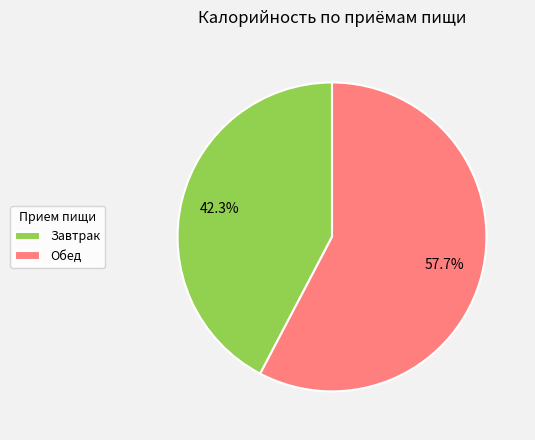

How many slices are in this pie chart?

2